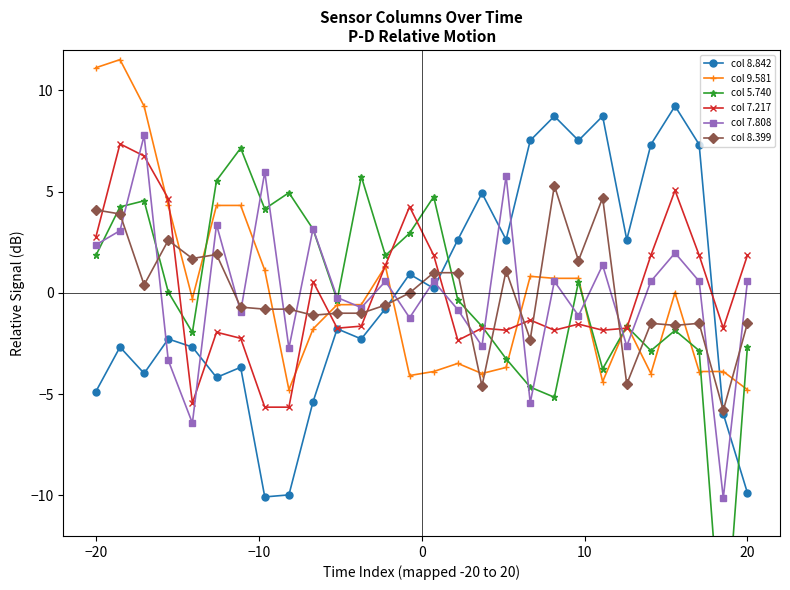

How many values in col 8.399 are above zero?

12